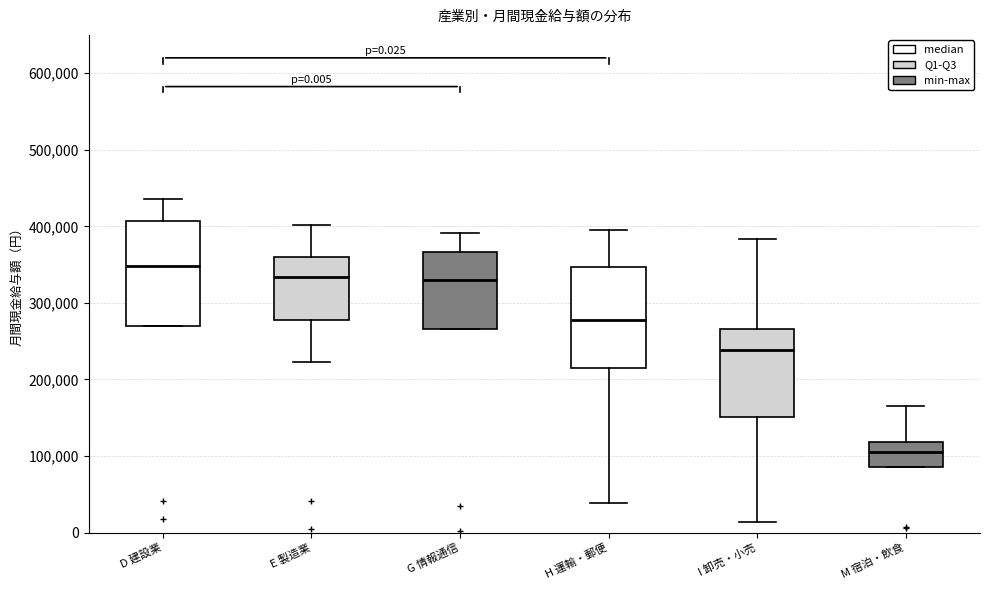

Which box has the highest median line?

D 建設業